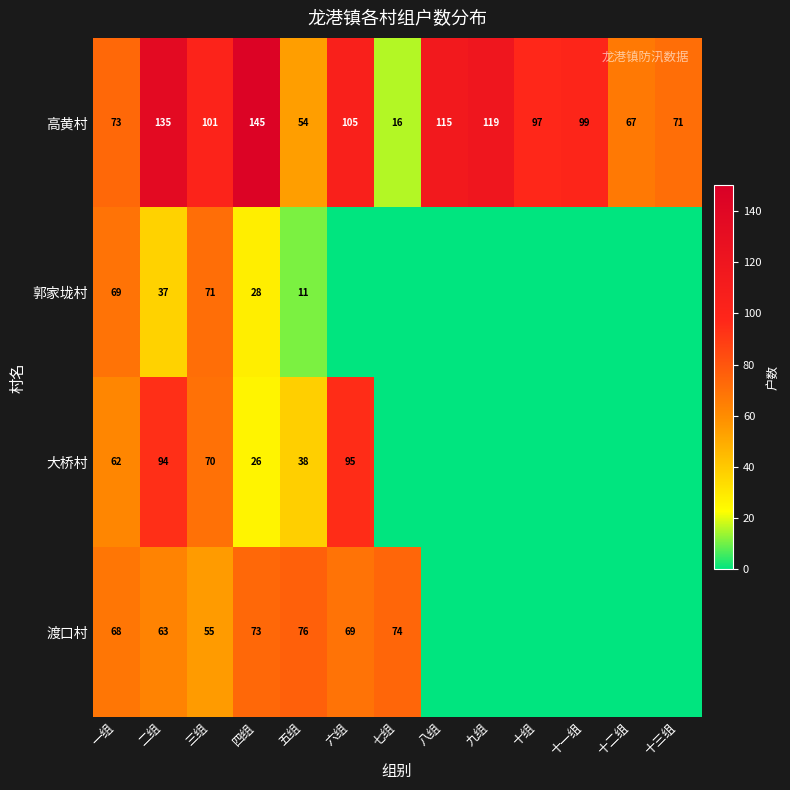

What is the total value across all series at 八组?

115